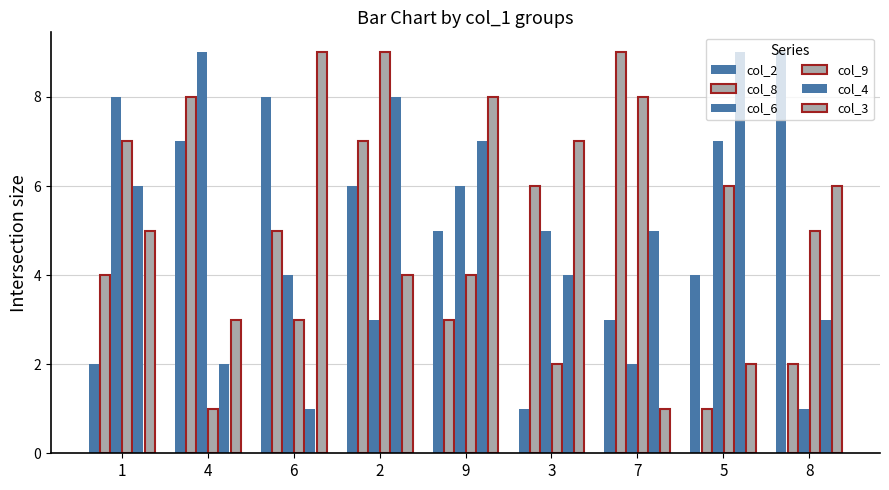

List the series in order of their peak value, highest first.

col_2, col_8, col_6, col_9, col_4, col_3